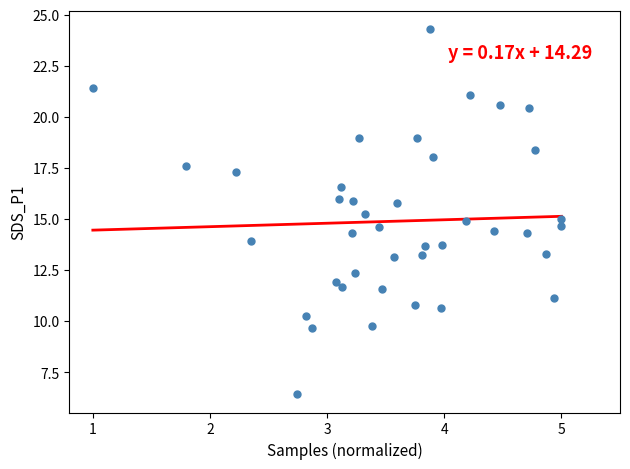

What is the range of X values (max minus min)?

4.0